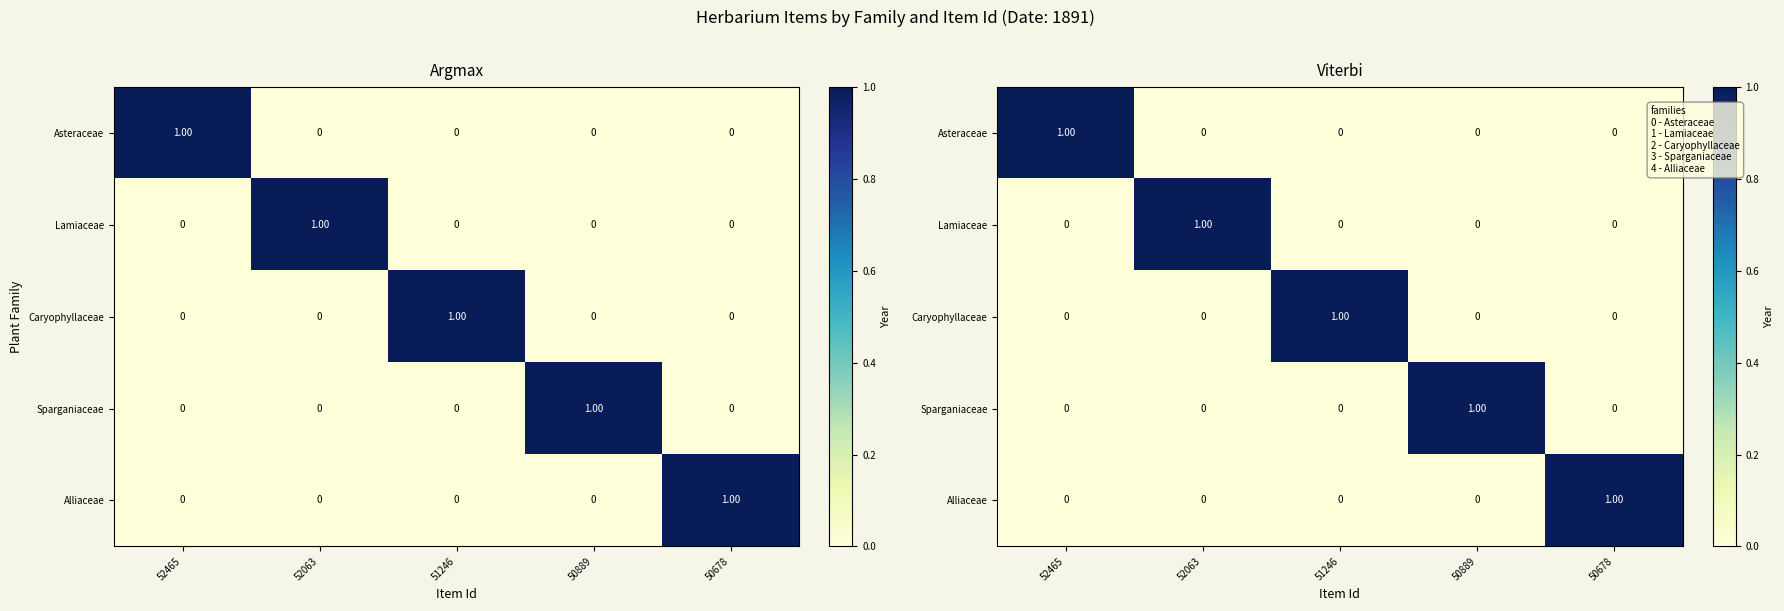

What is the difference between the Alliaceae values at 51246 and 50678?

1